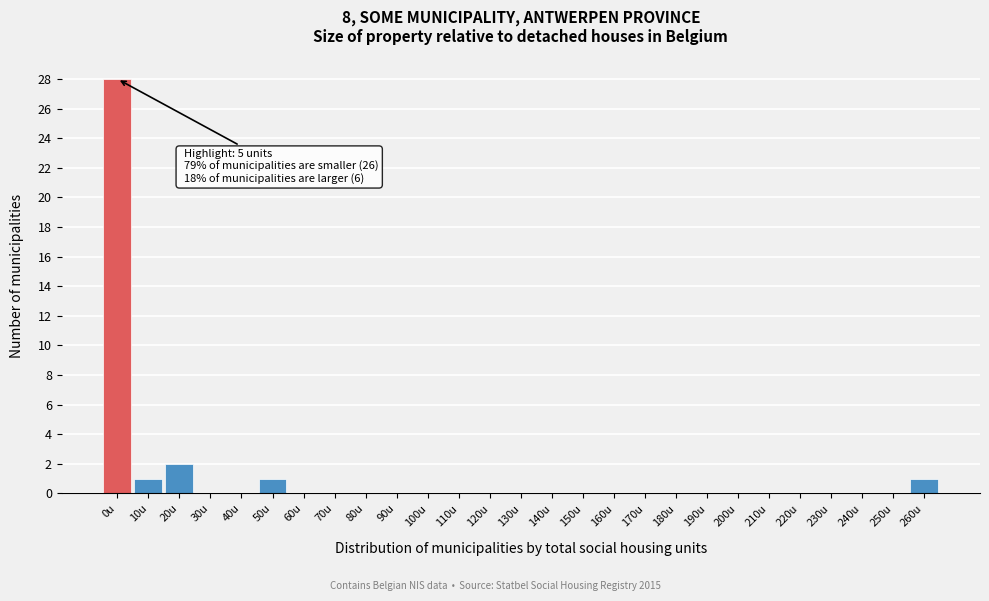

Reading left to right, list all the values displayed in this chart.

0u=28	10u=1	20u=2	30u=0	40u=0	50u=1	60u=0	70u=0	80u=0	90u=0	100u=0	110u=0	120u=0	130u=0	140u=0	150u=0	160u=0	170u=0	180u=0	190u=0	200u=0	210u=0	220u=0	230u=0	240u=0	250u=0	260u=1